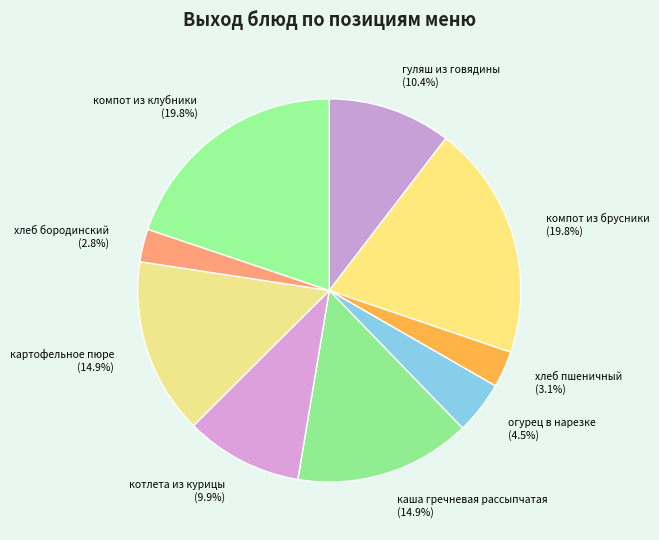

Combined, do компот из клубники and компот из брусники account for over 50%?

No